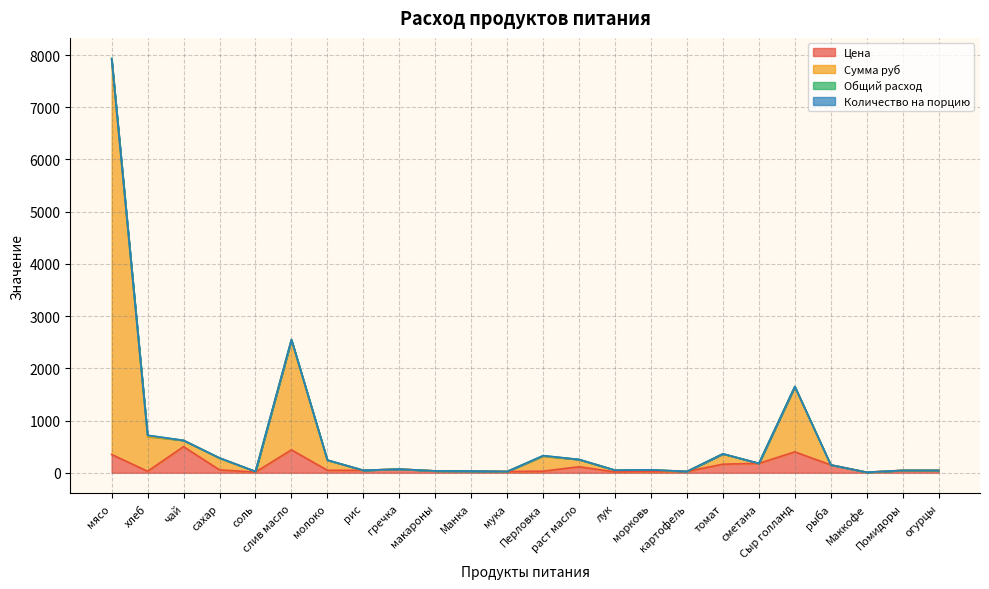

What is the label of the 10th point from the right?

лук